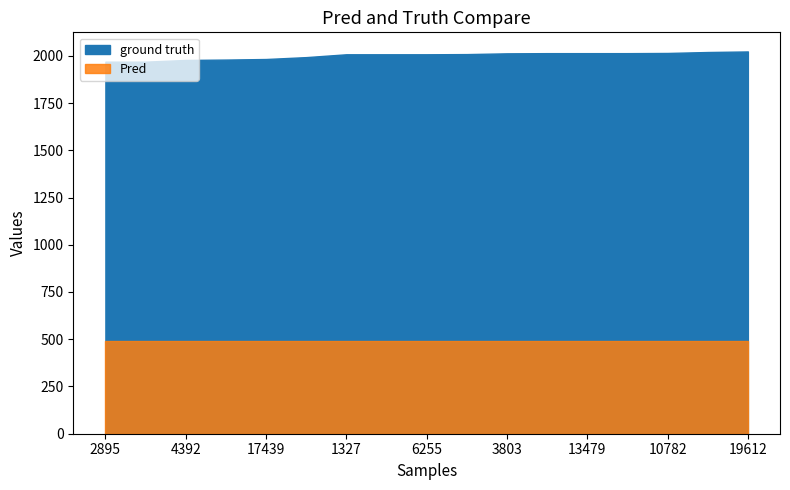

Which category has the lowest value across all series?

2895